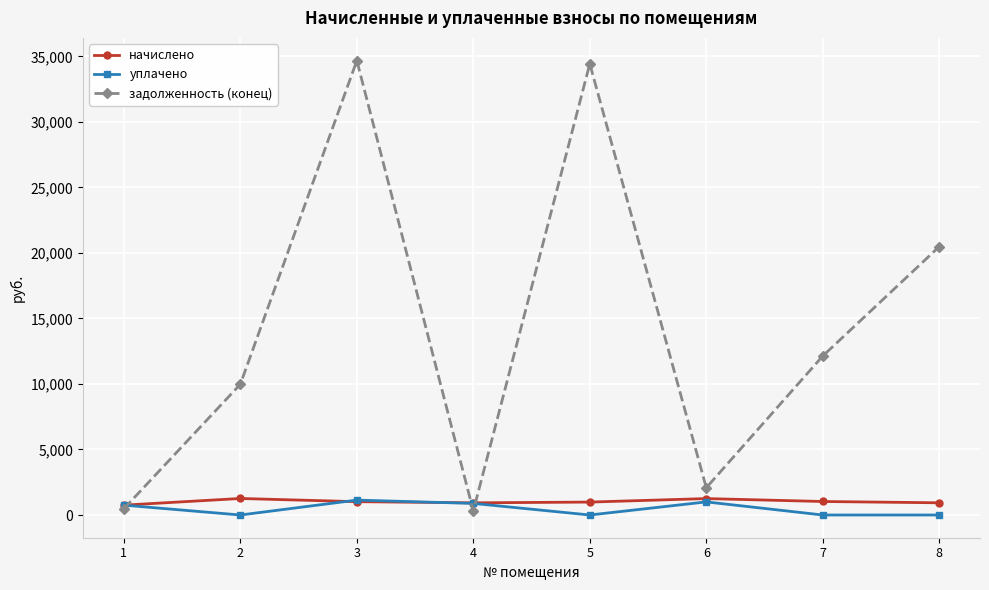

What is the spread (max minus min) of values at 8?

20481.0